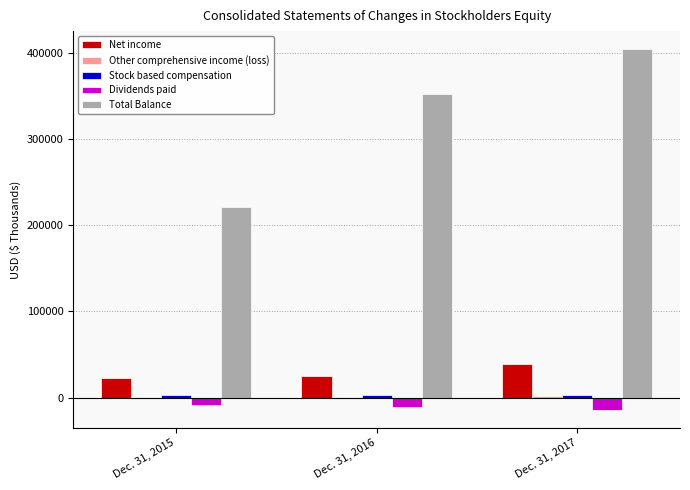

At which category is the sum across all series the highest?

Dec. 31, 2017